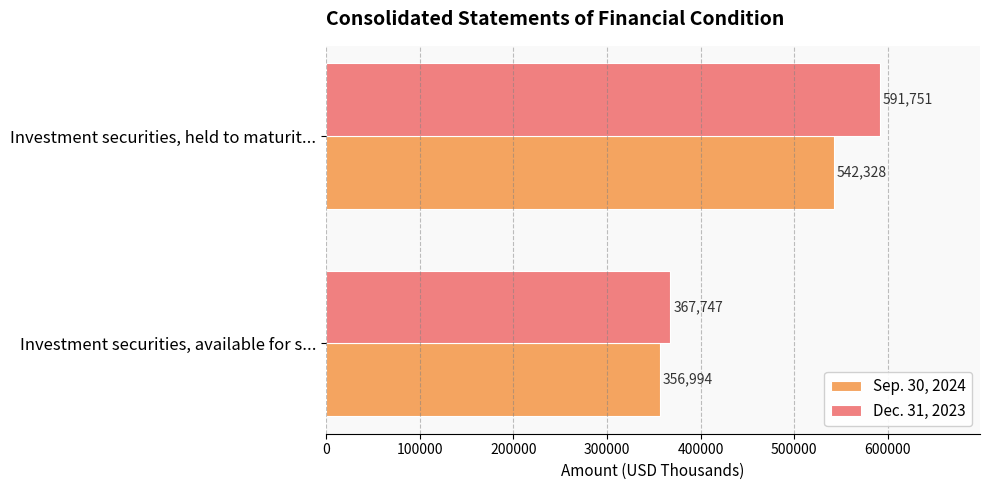

What is the average value of the Dec. 31, 2023 series?

479749